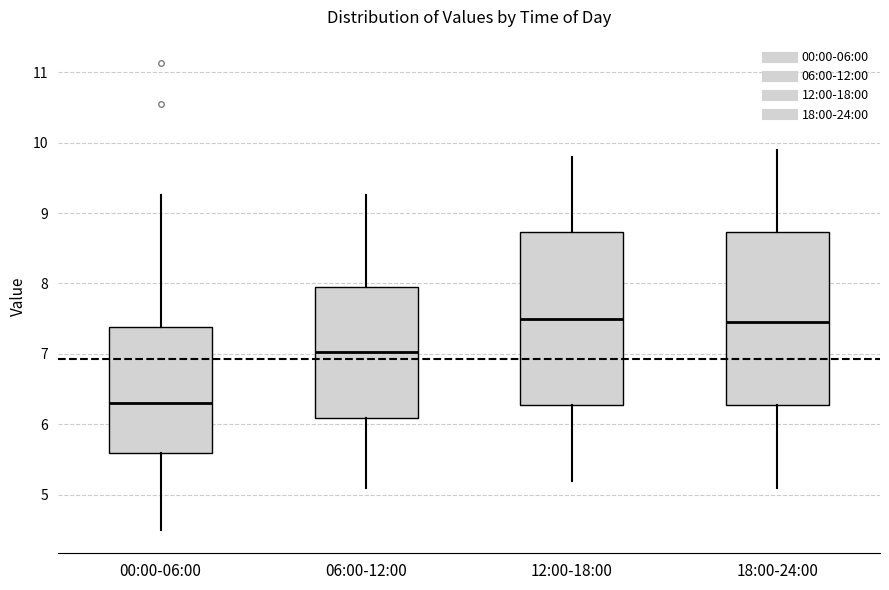

Reading left to right, read every box against the y-axis: the position of its median line, the range the box covers, and the ends of its whiskers. The values are not printed on the chart, so give them approximately, as read against the axis.

00:00-06:00: median 6.3, box 5.6 to 7.4, whiskers 4.5 to 9.3
06:00-12:00: median 7.0, box 6.1 to 8.0, whiskers 5.1 to 9.3
12:00-18:00: median 7.5, box 6.3 to 8.7, whiskers 5.2 to 9.8
18:00-24:00: median 7.5, box 6.3 to 8.7, whiskers 5.1 to 9.9